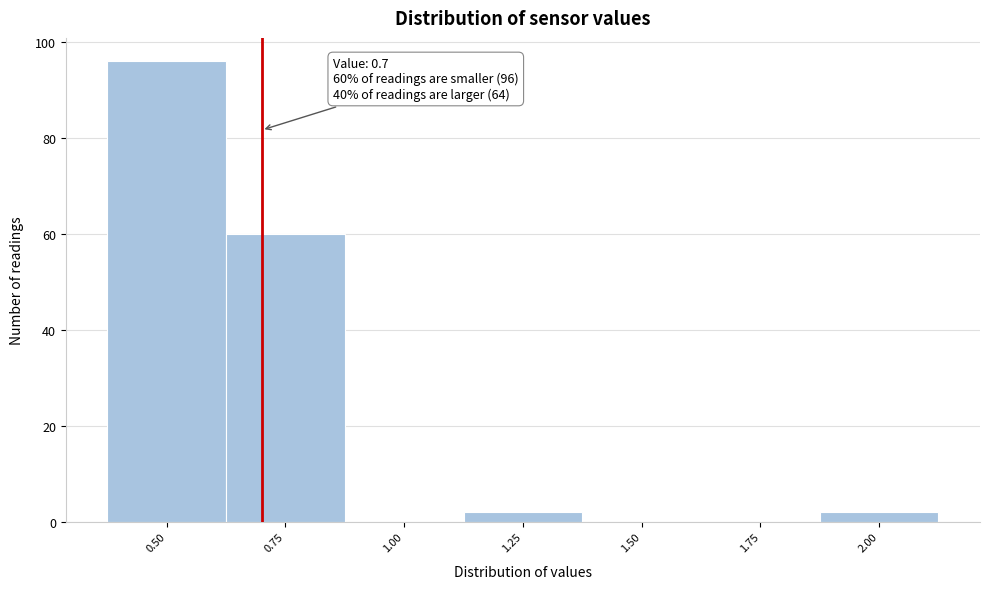

Over which range of the x-axis is the bar tallest?

0.375 to 0.625